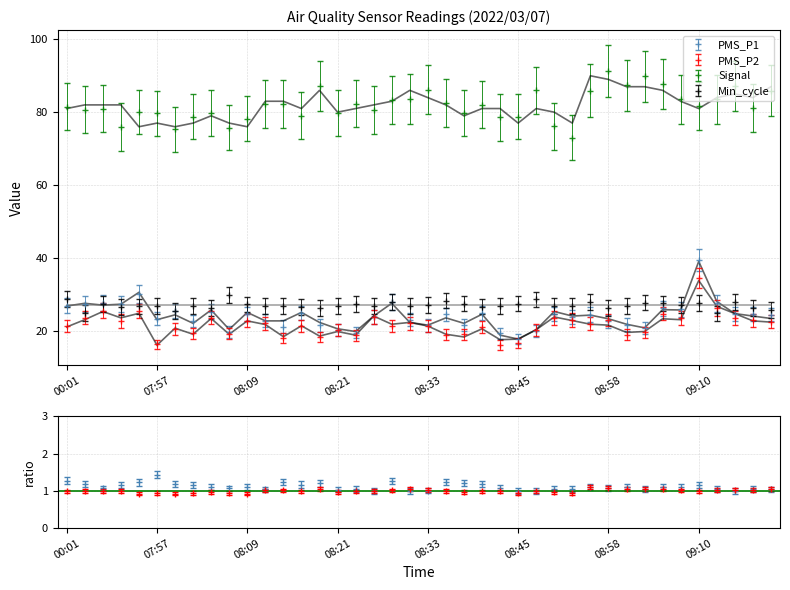

The PMS_P1 series shows 25.0 at 08:16. True or false?

True